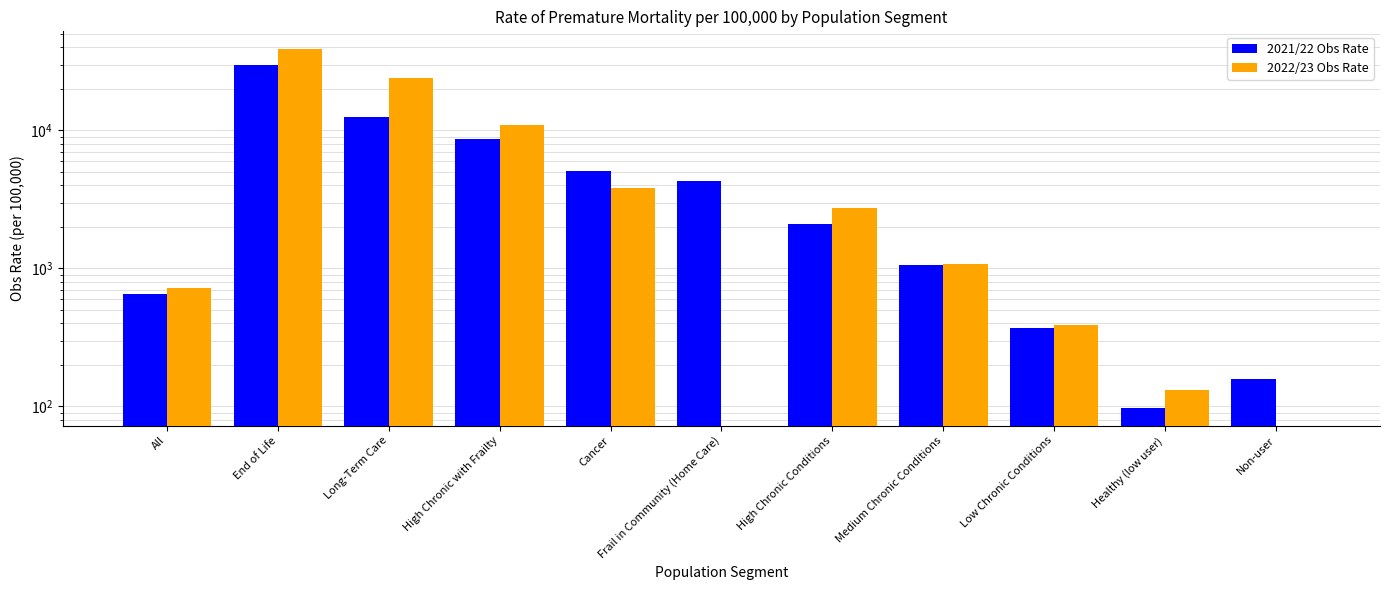

Reading left to right, what are all the values shown in this chart?

2021/22 Obs Rate: All=652.3	End of Life=29896.9	Long-Term Care=12500.0	High Chronic with Frailty=8695.7	Cancer=5095.5	Frail in Community (Home Care)=4273.5	High Chronic Conditions=2098.6	Medium Chronic Conditions=1057.2	Low Chronic Conditions=370.0	Healthy (low user)=97.9	Non-user=157.7
2022/23 Obs Rate: All=722.9	End of Life=38709.7	Long-Term Care=24050.6	High Chronic with Frailty=10958.9	Cancer=3825.1	Frail in Community (Home Care)=0.0	High Chronic Conditions=2722.5	Medium Chronic Conditions=1070.9	Low Chronic Conditions=387.7	Healthy (low user)=131.4	Non-user=0.0